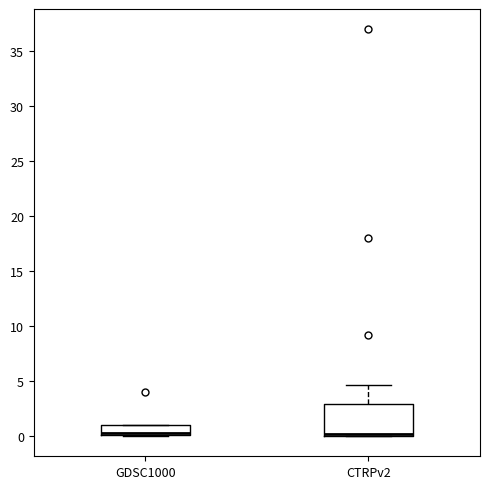

Where is the upper edge of the box for GDSC1000 on the y-axis? The values are not printed on the chart, so give them approximately, as read against the axis.

1.0